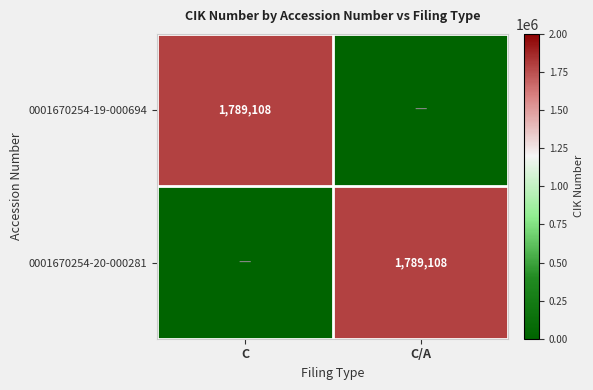

The 0001670254-19-000694 series shows 1178830 at C. True or false?

False